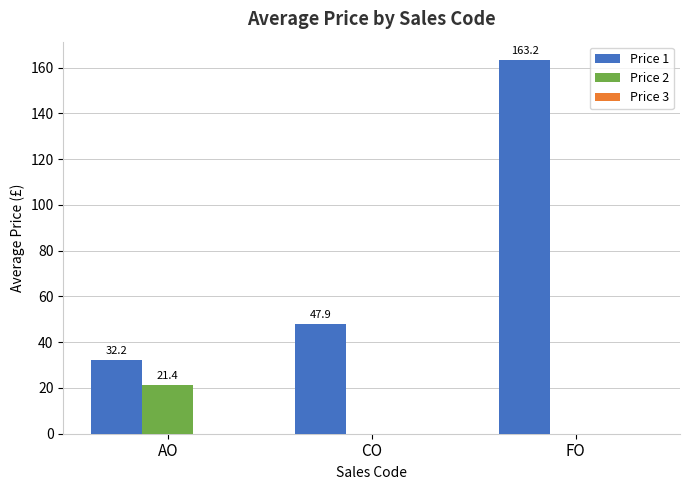

What is the total value across all series at CO?

47.9